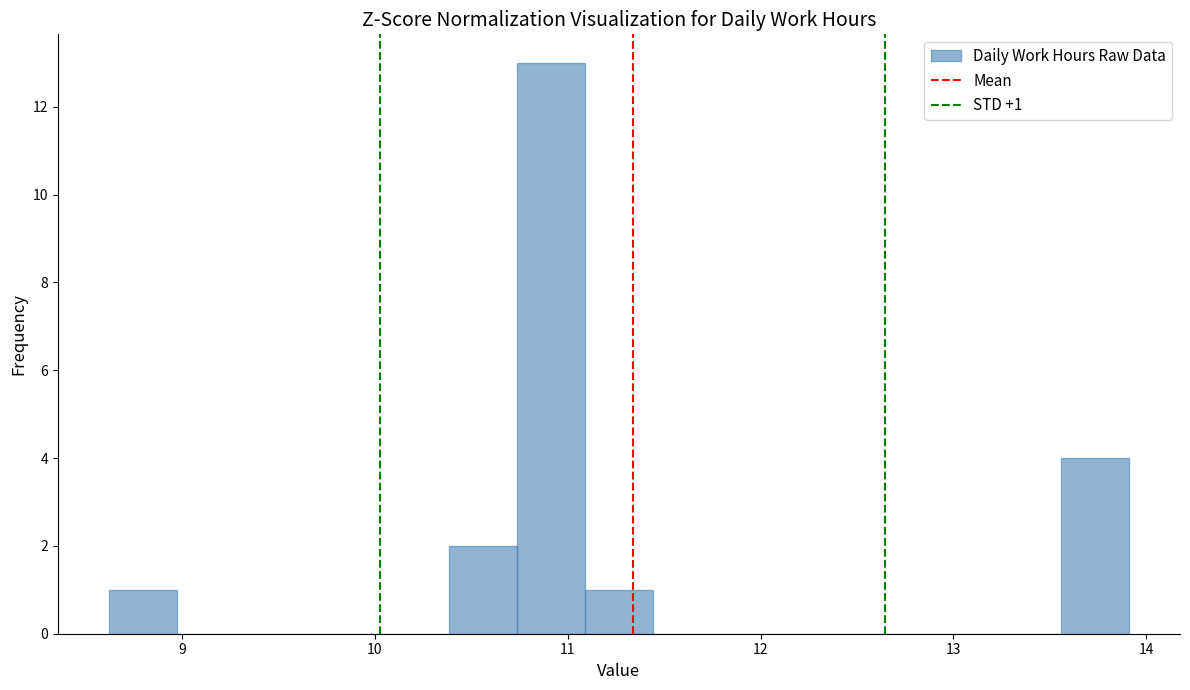

Read against the x-axis, roughly where is the centre of the tallest bar?

10.9